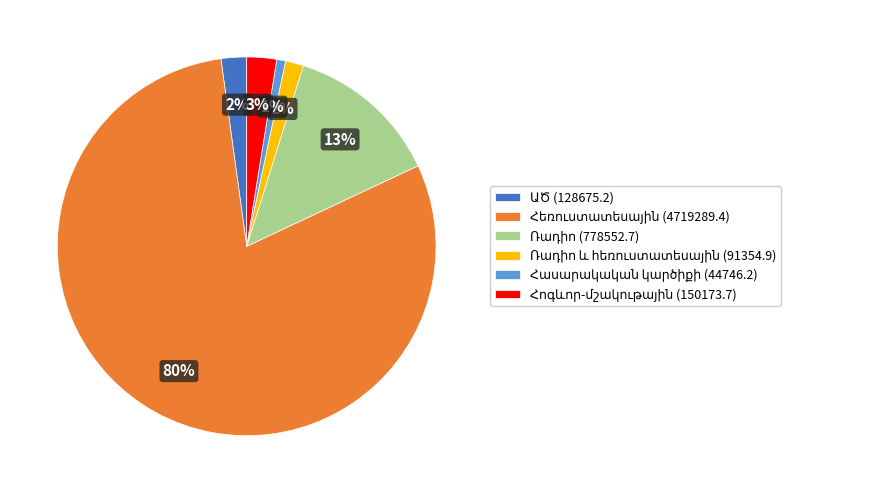

To the nearest percent, what is the average slice percentage?

17%